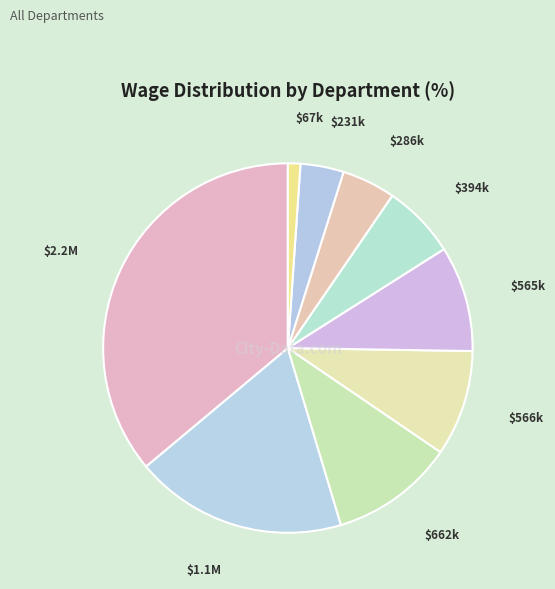

Rank the categories by value from lowest to highest.

Information Systems, Executive Management, Engineering, Environmental Compliance, Administration, Laboratory, Support Services, Maintenance, Operations